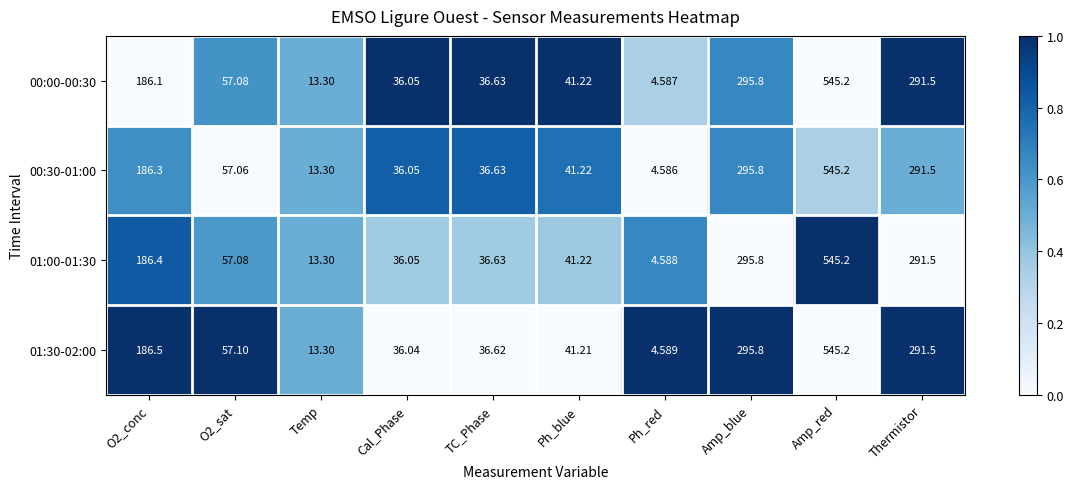

At which category is the sum across all series the highest?

Amp_red